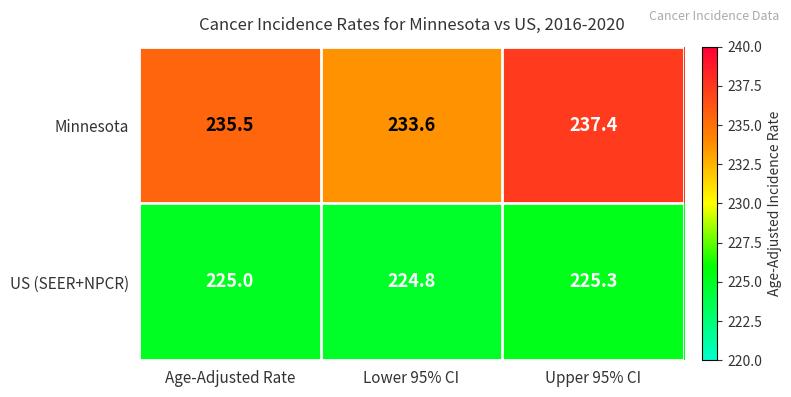

Which series has the largest range (max minus min)?

Minnesota